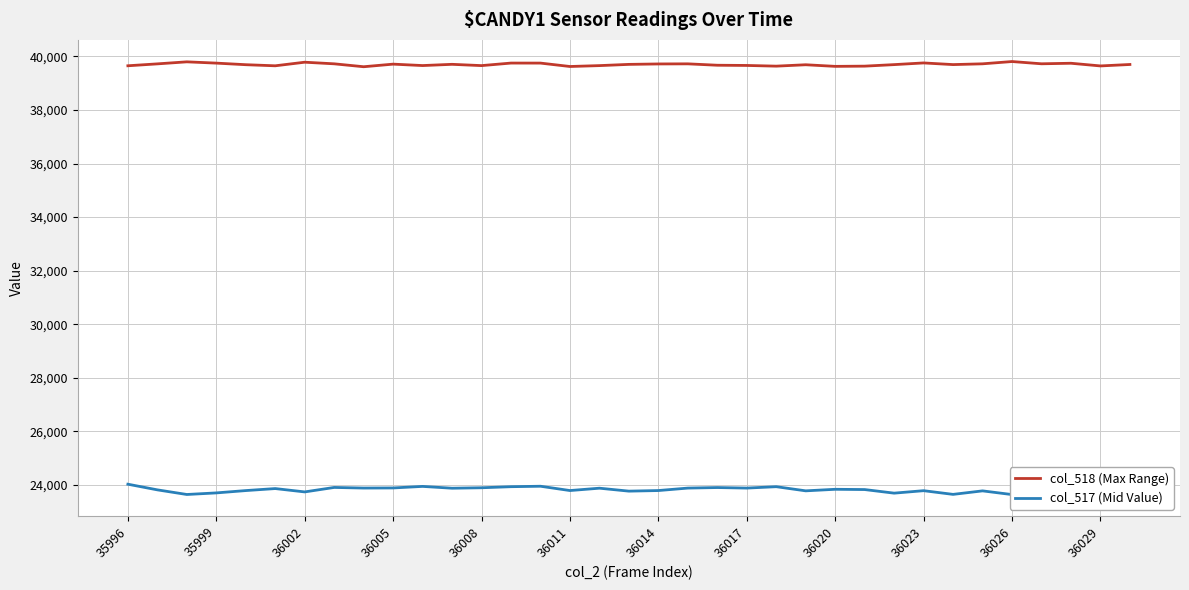

Is it true that col_518 (Max Range) equals 39623 at 36011?

True